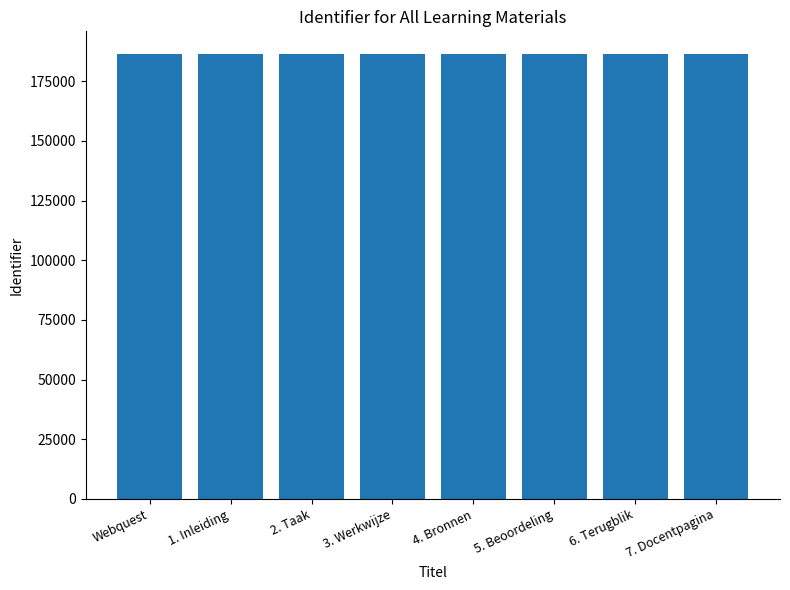

What is the sum of the values at 5. Beoordeling and 6. Terugblik?

373077